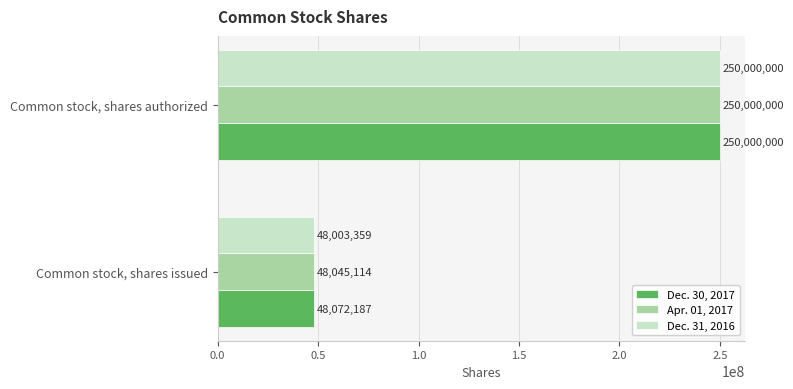

At which category does the chart reach its peak across all series?

Common stock, shares authorized